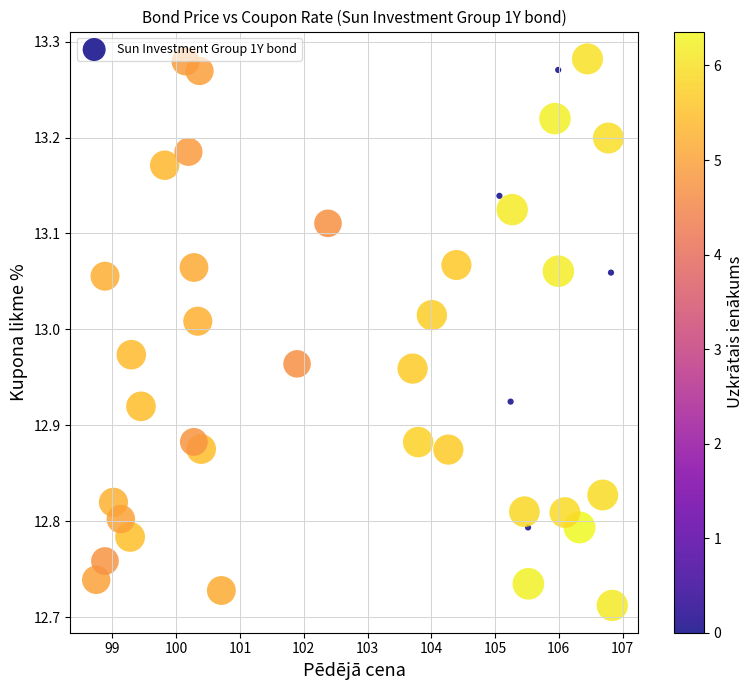

What is the range of X values (max minus min)?

8.1